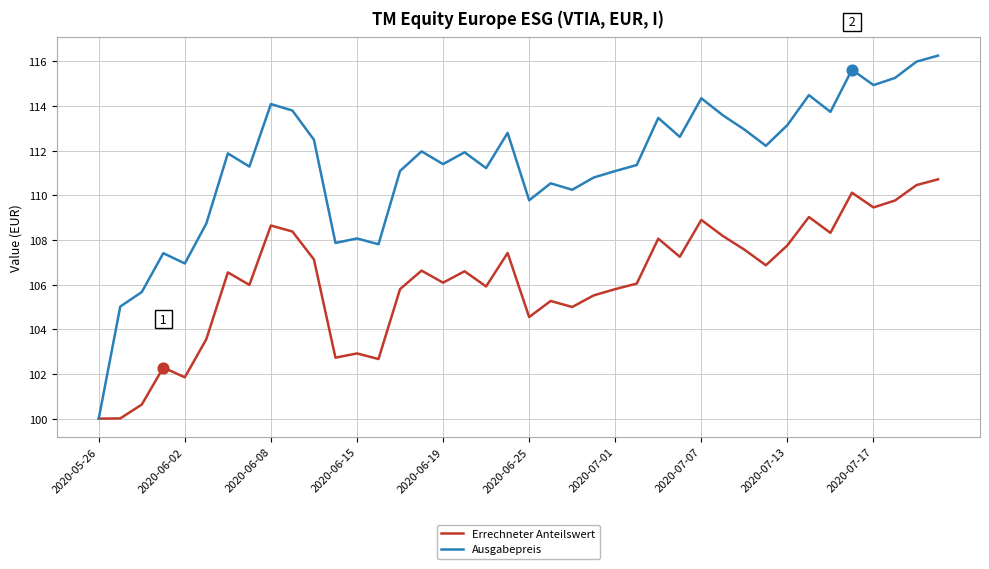

List the series in order of their peak value, lowest first.

Errechneter Anteilswert, Ausgabepreis